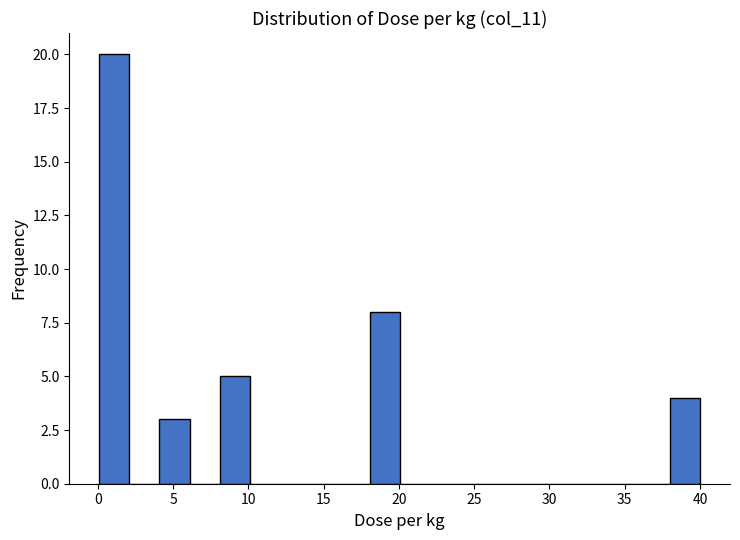

Read against the x-axis, roughly where is the centre of the tallest bar?

1.0